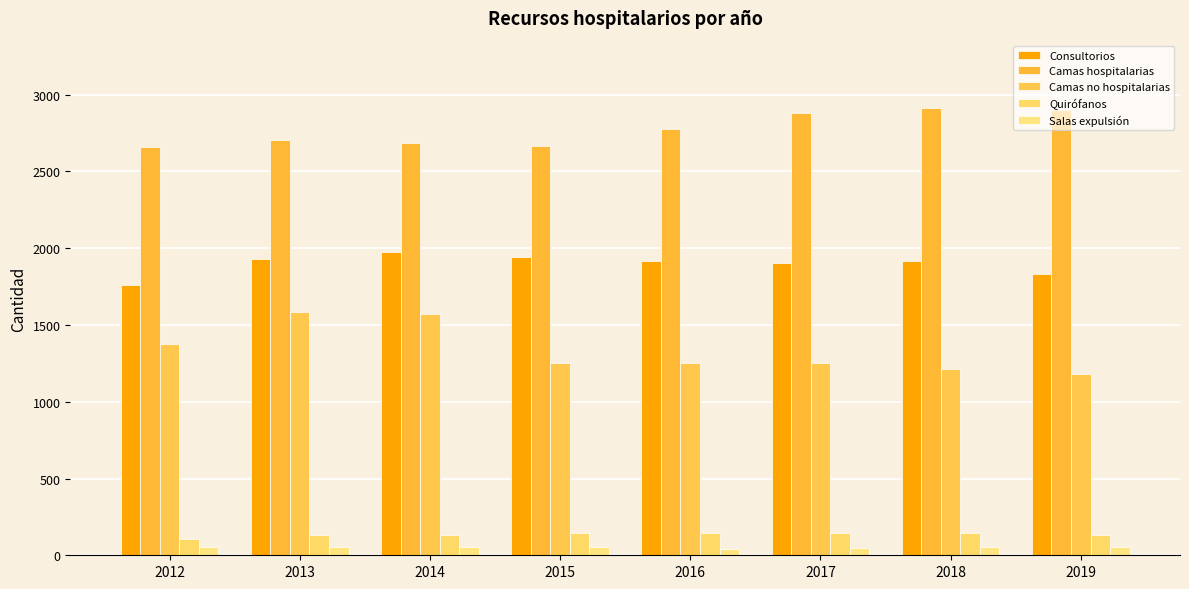

How many categories are shown in the chart?

8